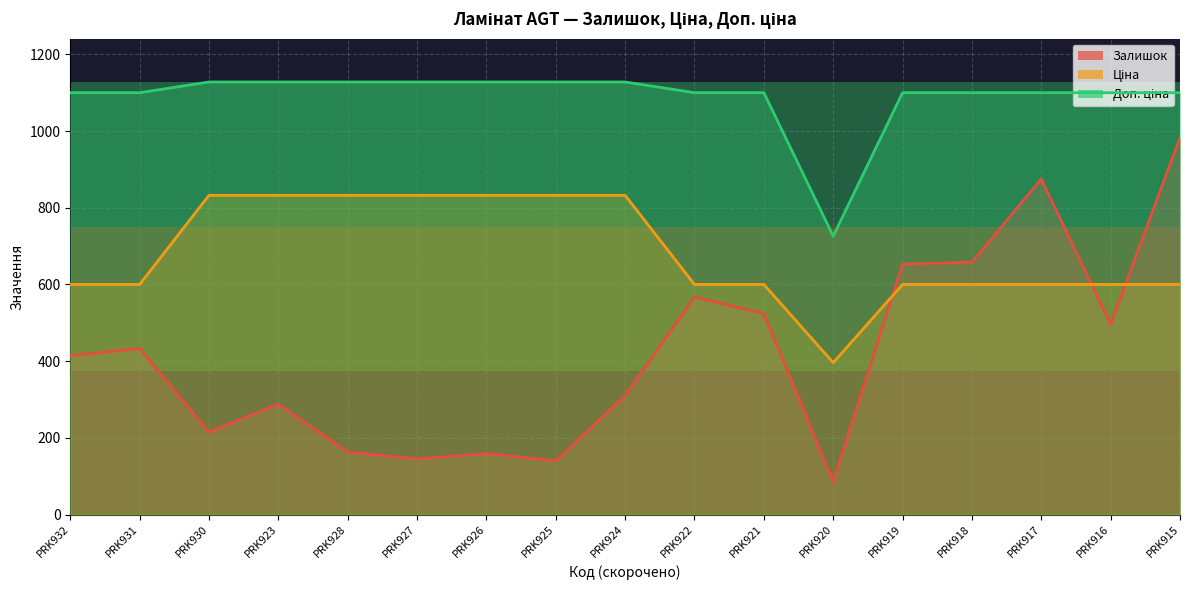

Reading left to right, what are all the values shown in this chart?

Залишок: 414.0	433.0	215.0	288.0	163.0	145.0	159.0	140.0	310.0	567.0	524.0	85.0	653.0	658.0	875.0	496.0	983.0
Ціна: 599.9	599.9	832.4	832.4	832.4	832.4	832.4	832.4	832.4	599.9	599.9	395.9	599.9	599.9	599.9	599.9	599.9
Доп. ціна: 1100.0	1100.0	1128.0	1128.0	1128.0	1128.0	1128.0	1128.0	1128.0	1100.0	1100.0	726.0	1100.0	1100.0	1100.0	1100.0	1100.0